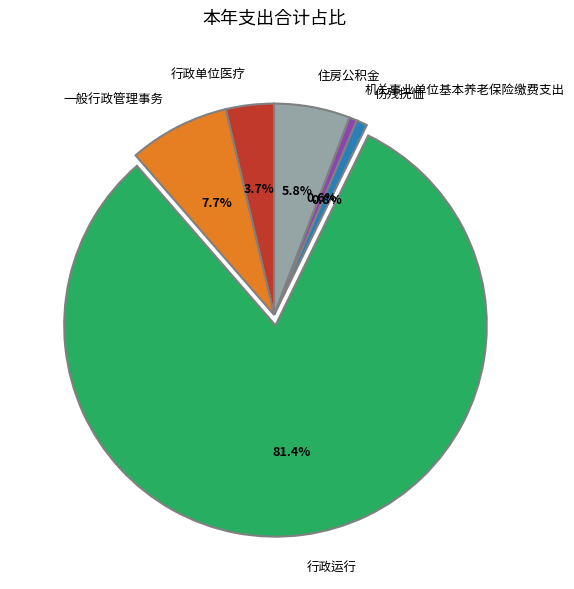

How much of the chart is everything except 一般行政管理事务?

92.3%